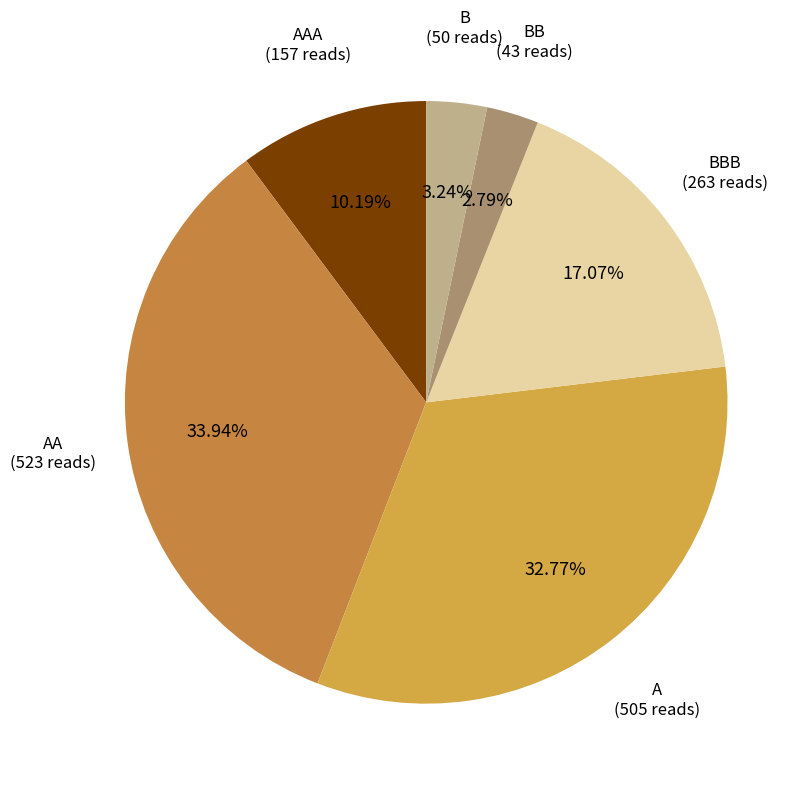

Combined, do BBB and B account for over 50%?

No